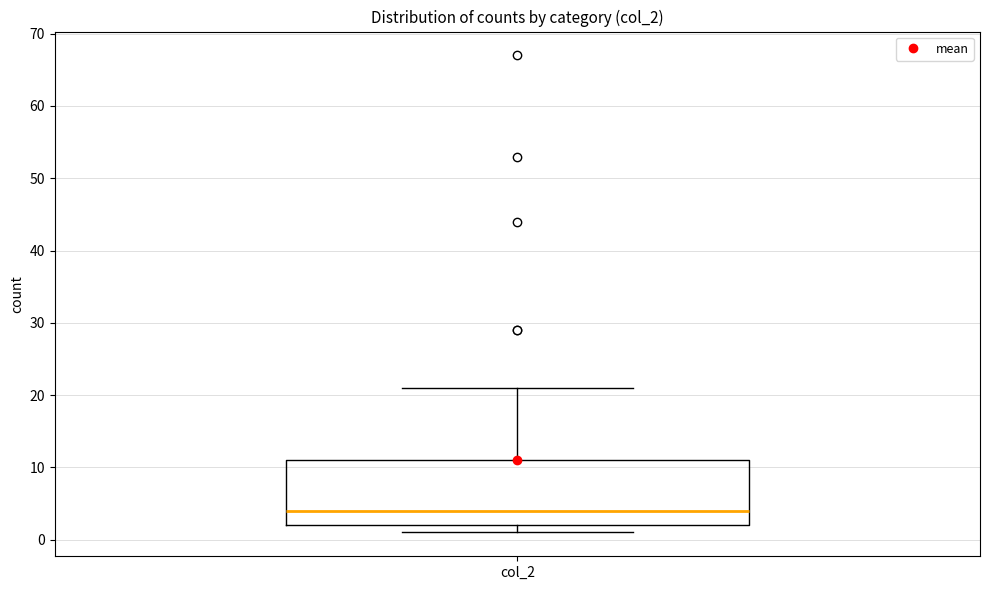

Read this box plot against the y-axis: the position of the median line, the range covered by the box, and the ends of both whiskers. The values are not printed on the chart, so give them approximately, as read against the axis.

median 4, box 2 to 11, whiskers 1 to 21